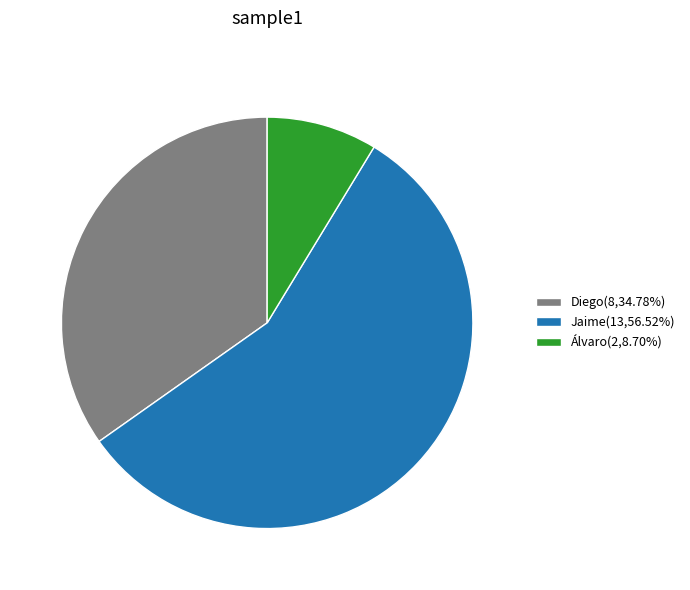

Do Jaime(13,56.52%) and Álvaro(2,8.70%) together represent more than half of the pie?

Yes